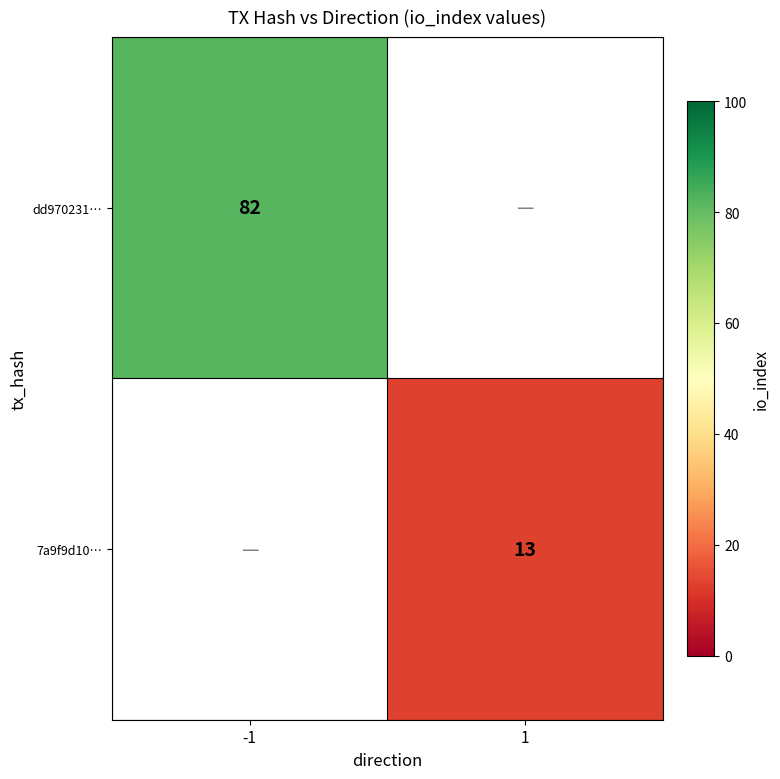

Is it true that dd970231… equals 82 at -1?

True